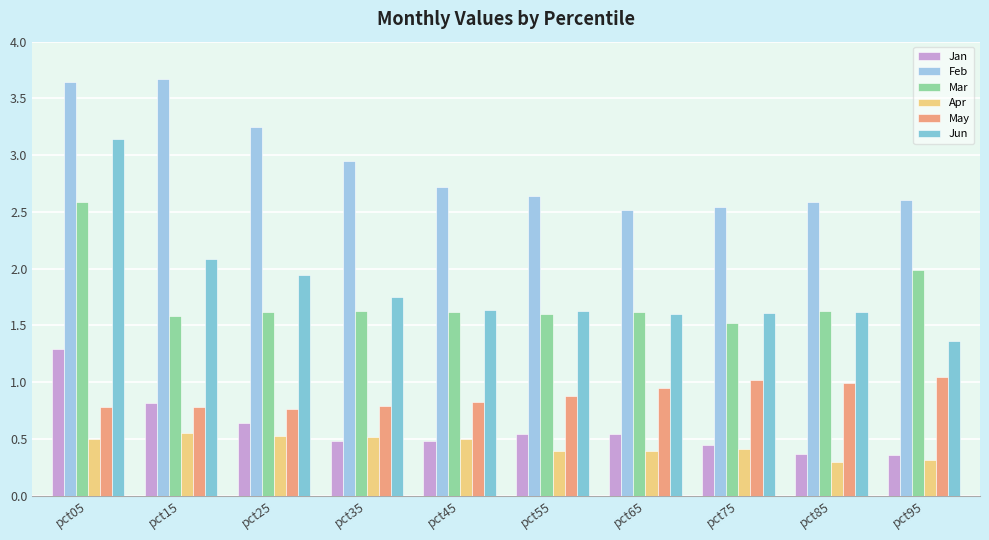

Is it true that Mar equals 0.7 at pct65?

False